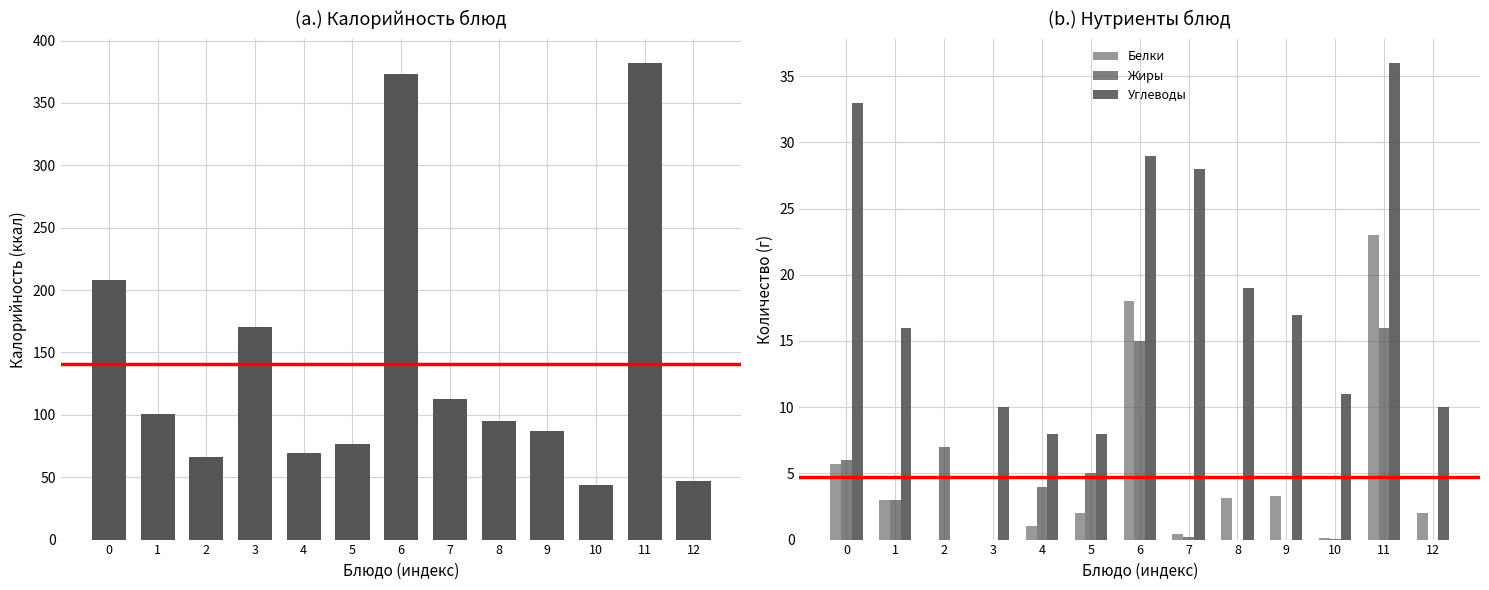

How many groups of bars are there?

13